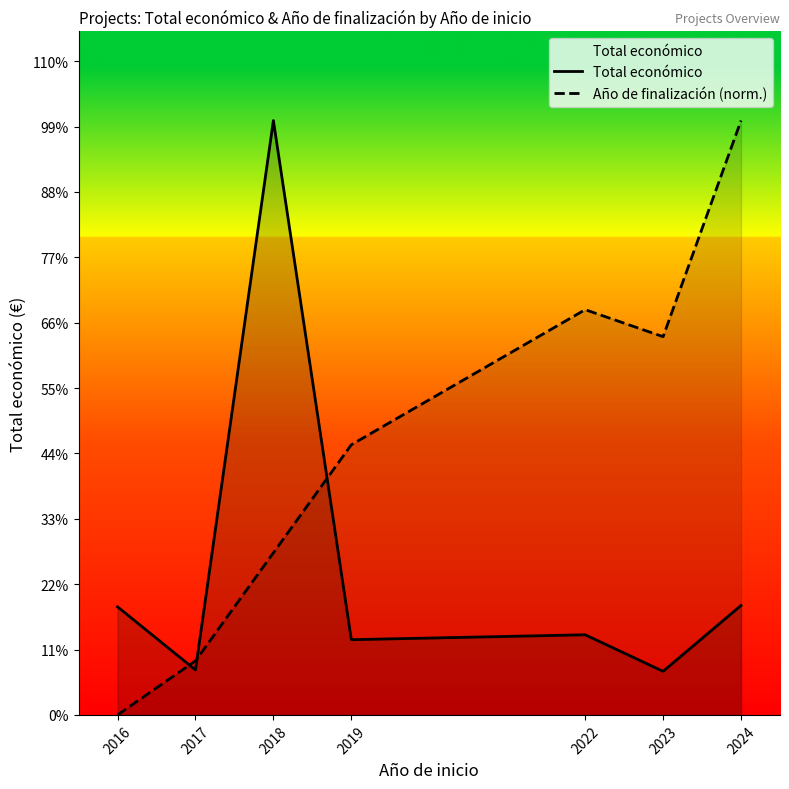

At 2016, list the series in order from smallest to largest.

Año de finalización (norm.), Total económico